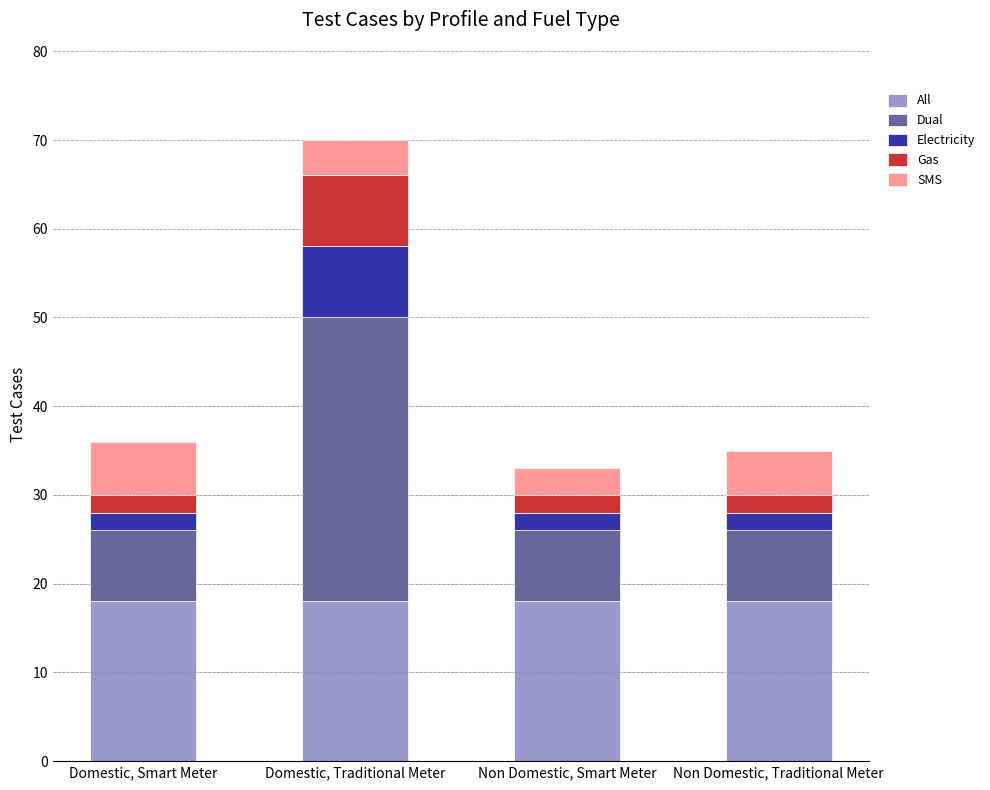

What is the total value across all series at Domestic, Traditional Meter?

70